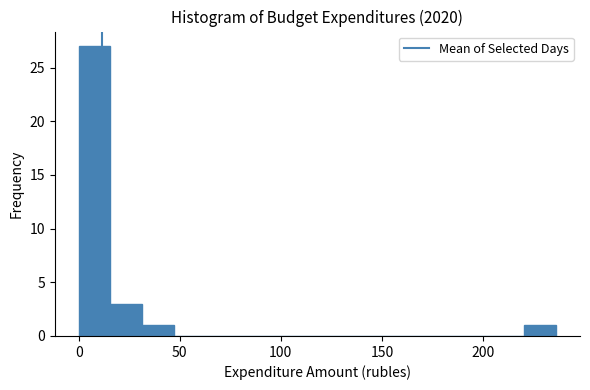

Around what value on the x-axis is the tallest bar? Give the approximate position of its centre, as read against the axis.

10